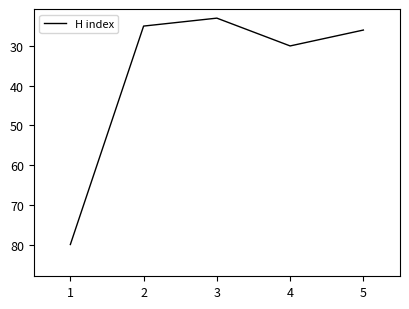

True or false: the data shows 47 at 4.

False